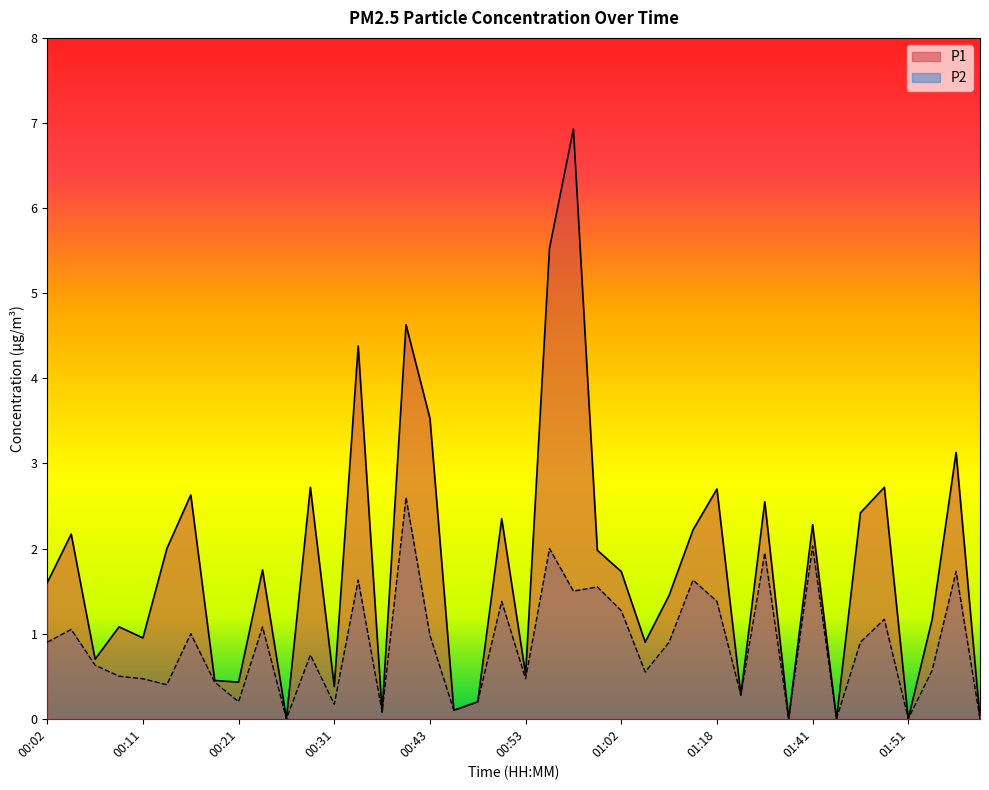

True or false: P1 has more than 0 points higher than both neighbors.

True